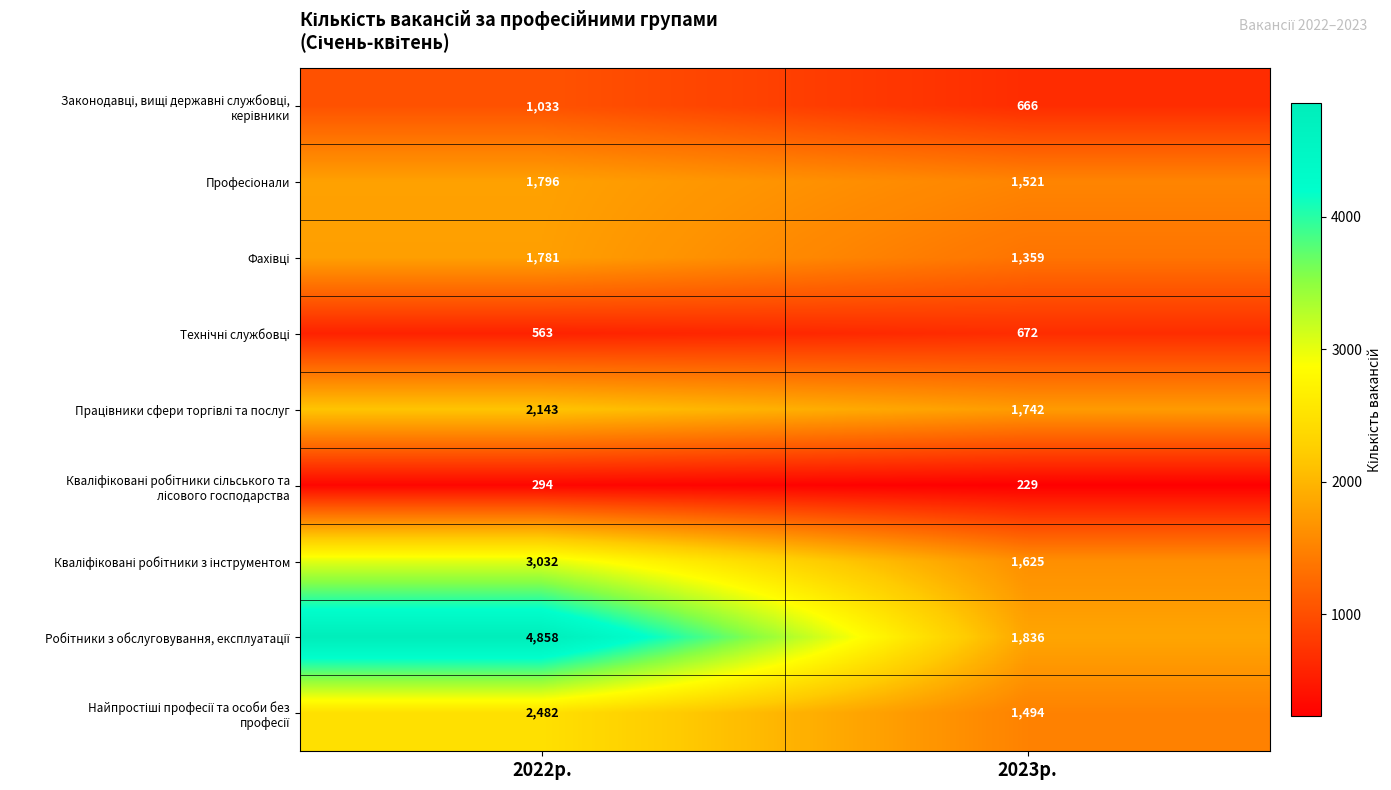

What is the spread (max minus min) of values at 2022р.?

4564